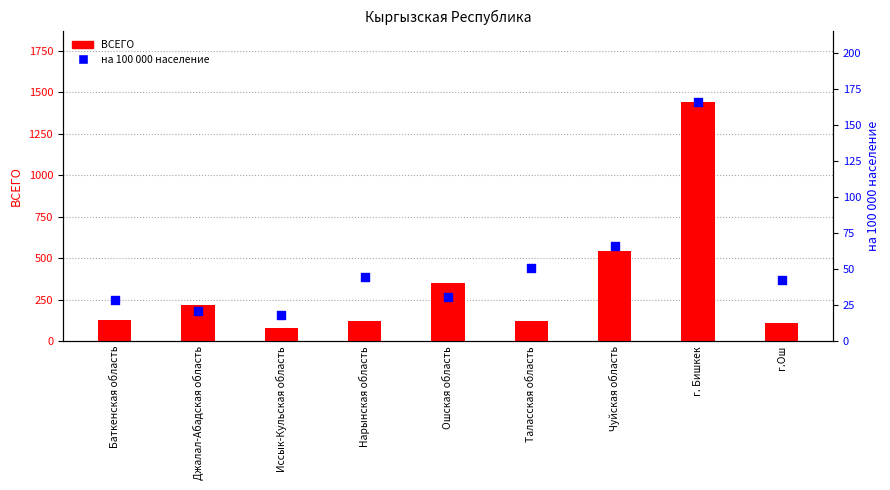

Is the value of на 100 000 население at Нарынская область greater than the value of ВСЕГО at Баткенская область?

No